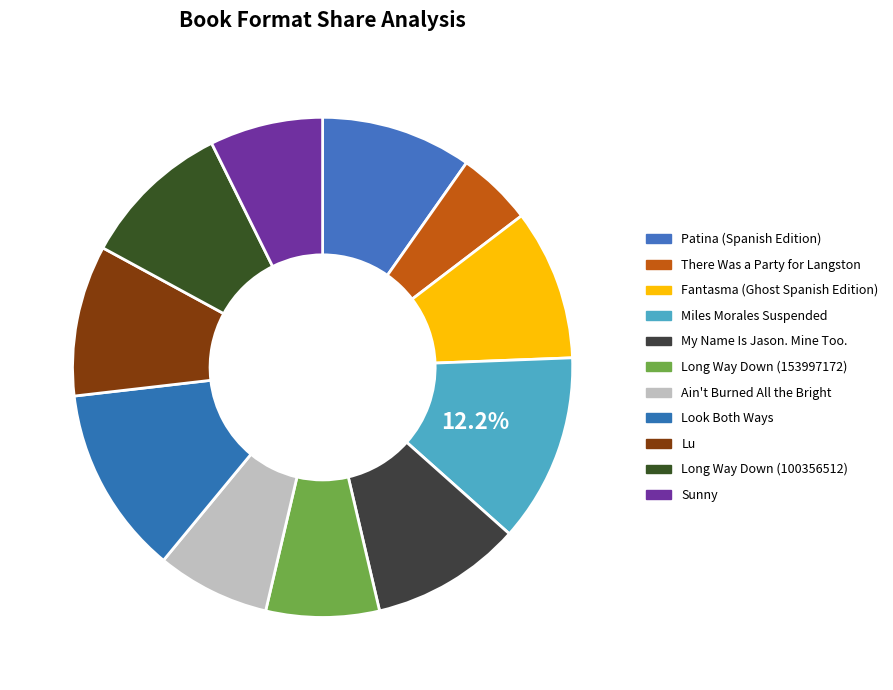

To the nearest percent, what is the average slice percentage?

9%